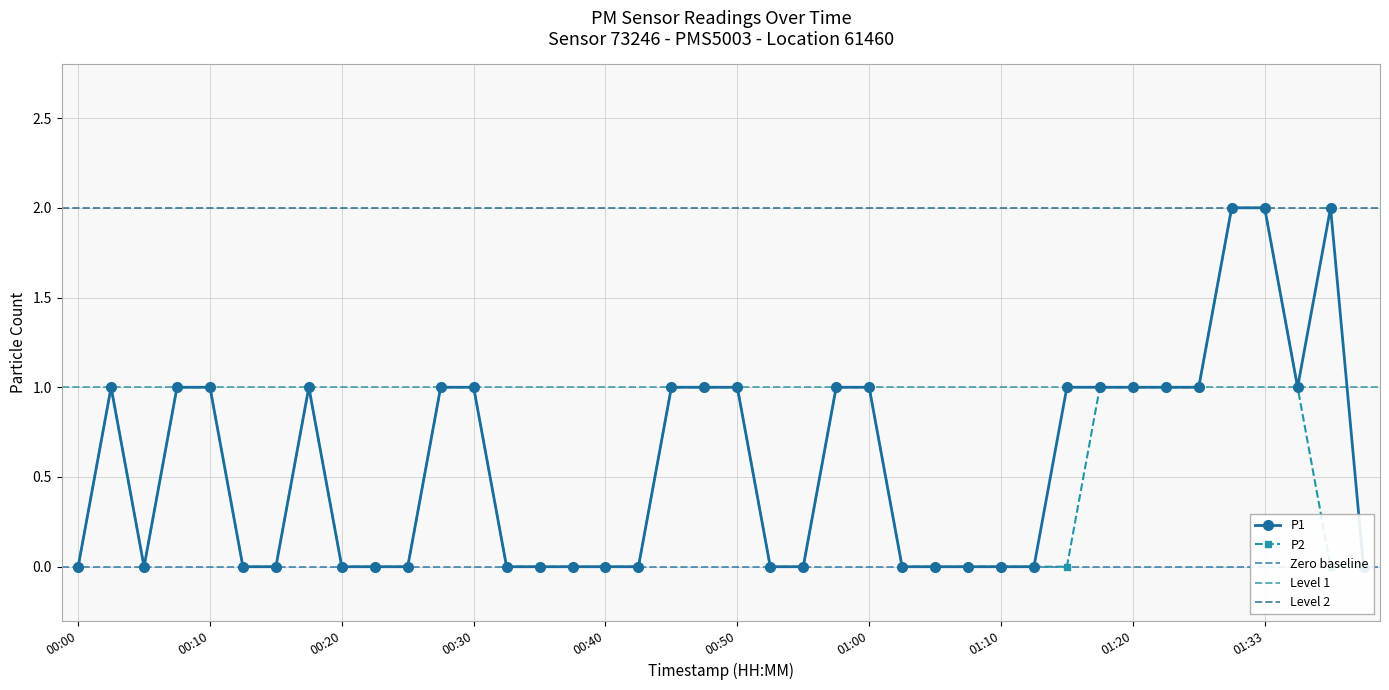

How many interior local valleys does the P1 series have?

2